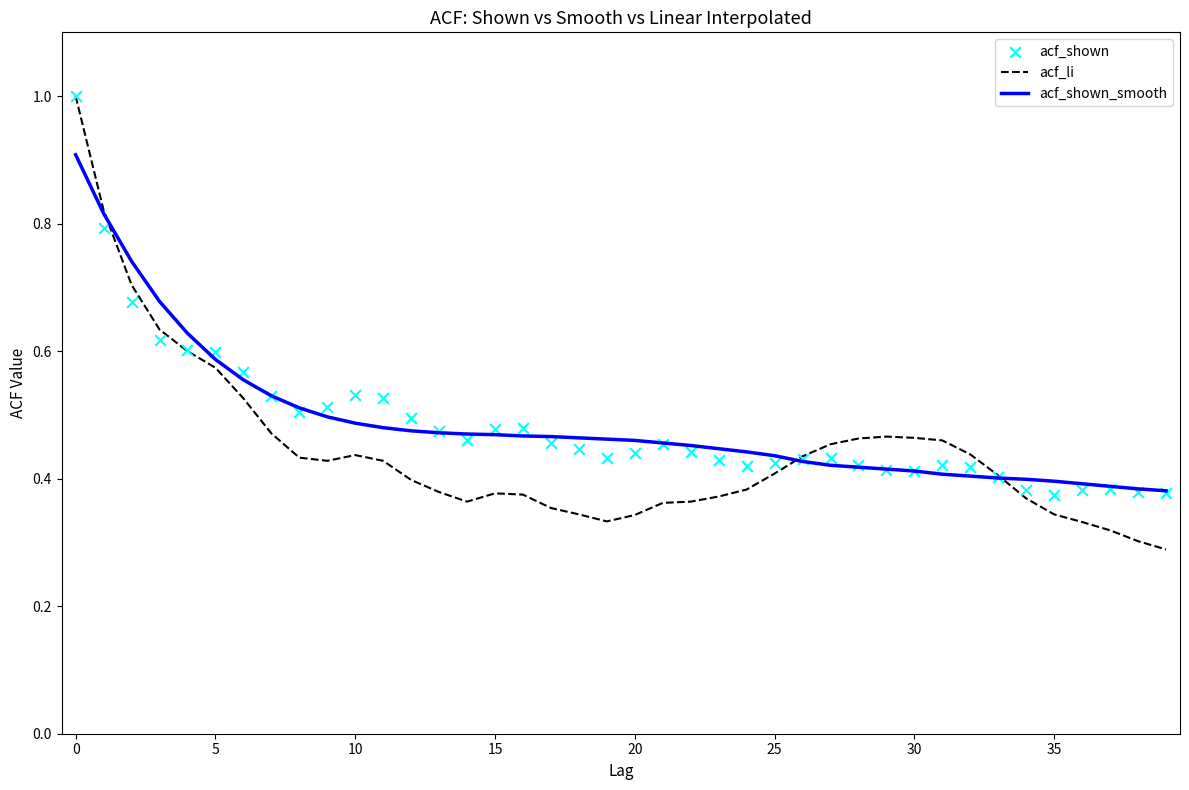

Which series has the largest total across all categories?

acf_shown_smooth